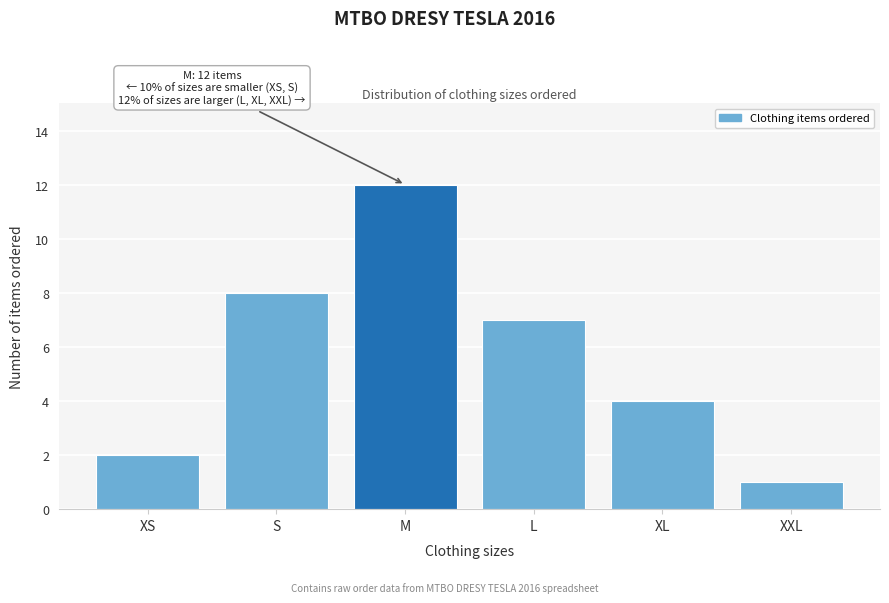

Reading right to left, list all the values displayed in this chart.

XXL=1	XL=4	L=7	M=12	S=8	XS=2